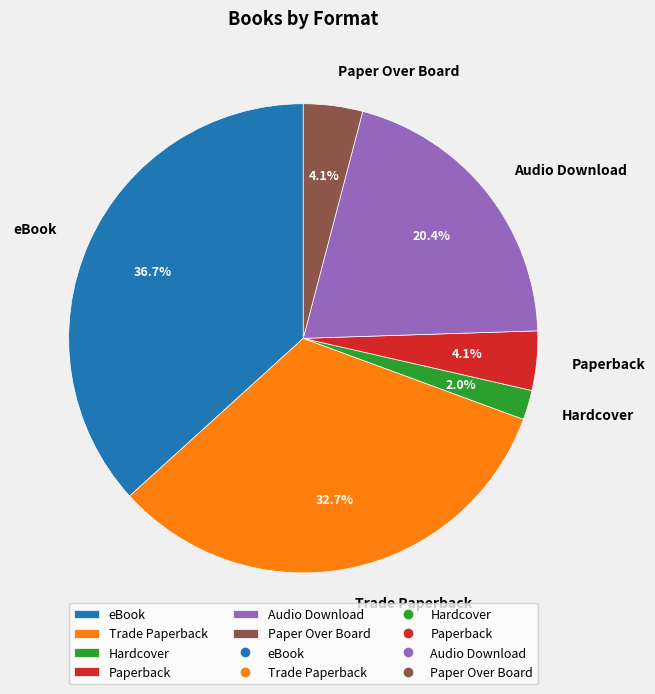

Does Paperback account for over 50% of the chart?

No